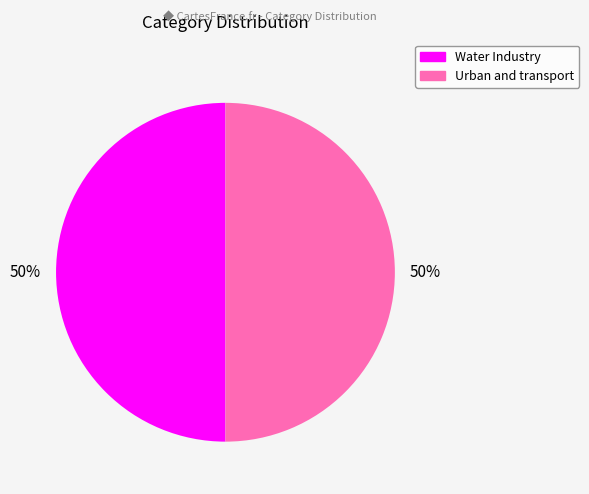

What percentage is the Urban and transport slice, to the nearest percent?

50%